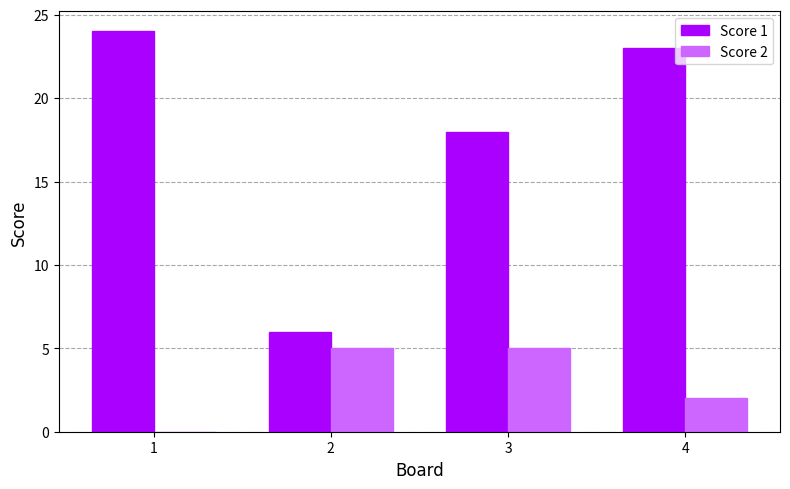

What is the greatest value displayed?

24